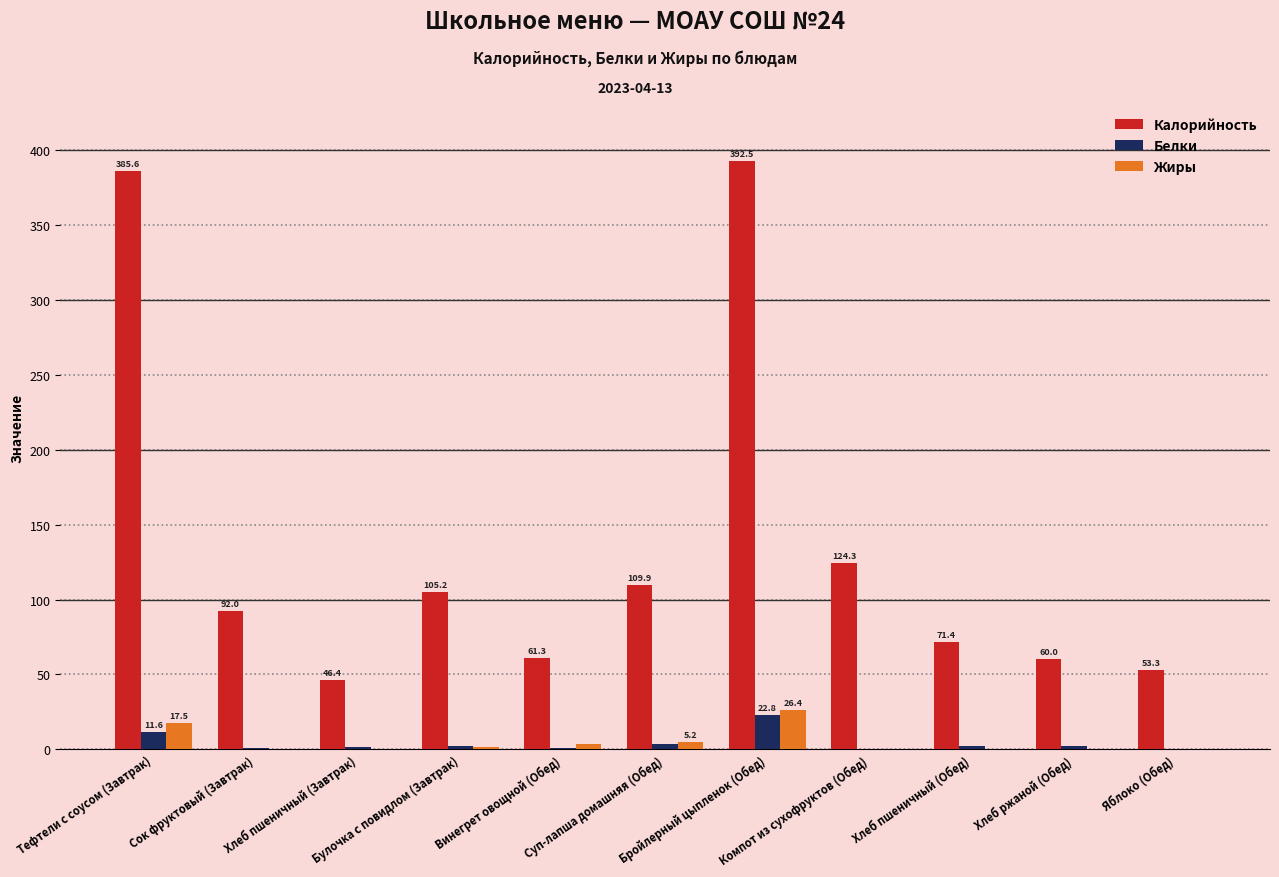

At which category is the sum across all series the highest?

Бройлерный цыпленок (Обед)